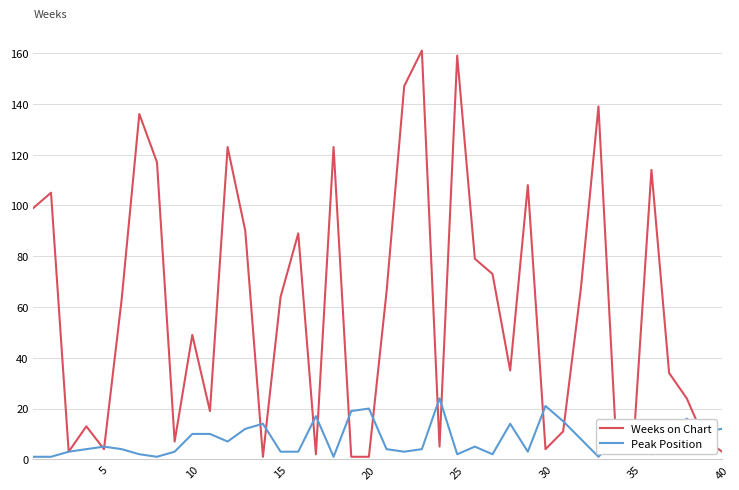

List the series in order of their peak value, highest first.

Weeks on Chart, Peak Position